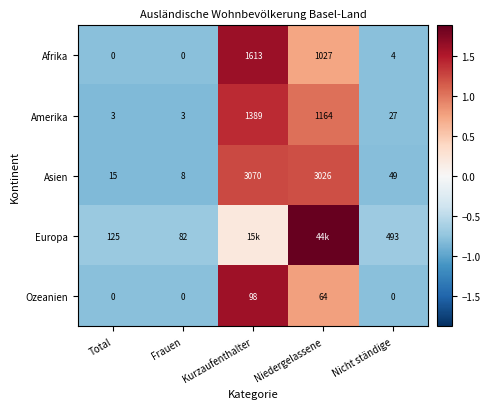

At which label is Amerika closest to 696?

Niedergelassene